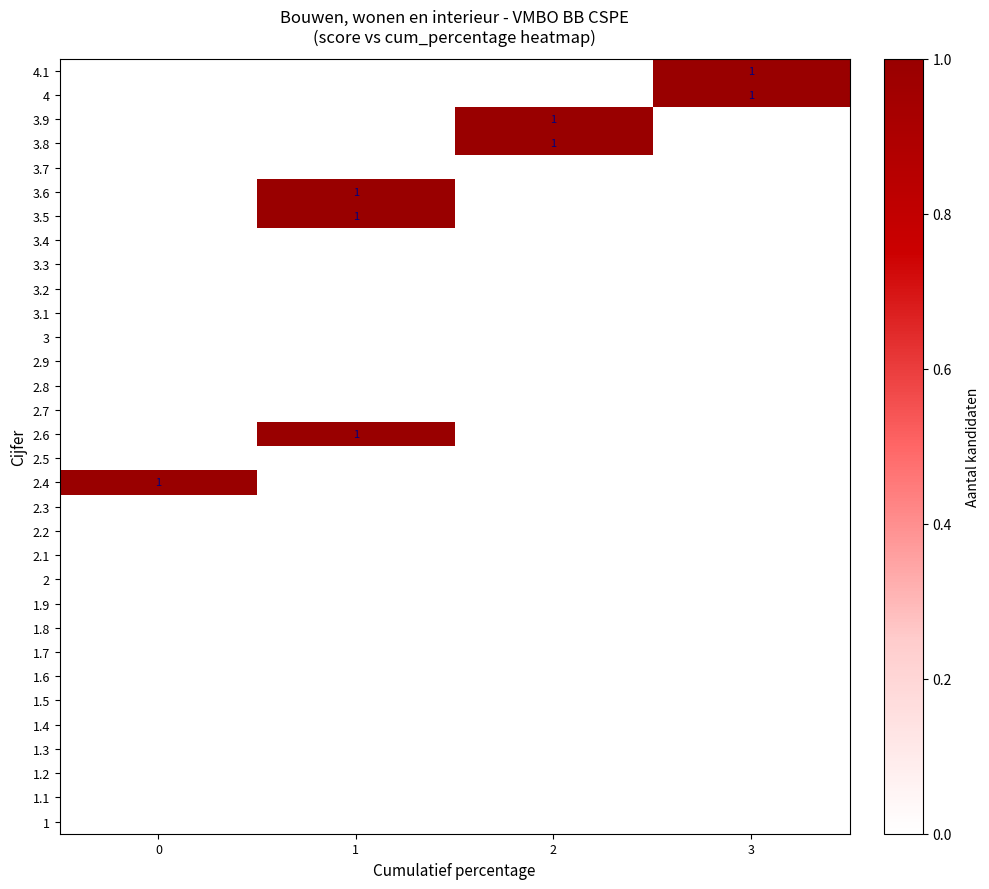

The value of 3.6 at 1 is 1. True or false?

True